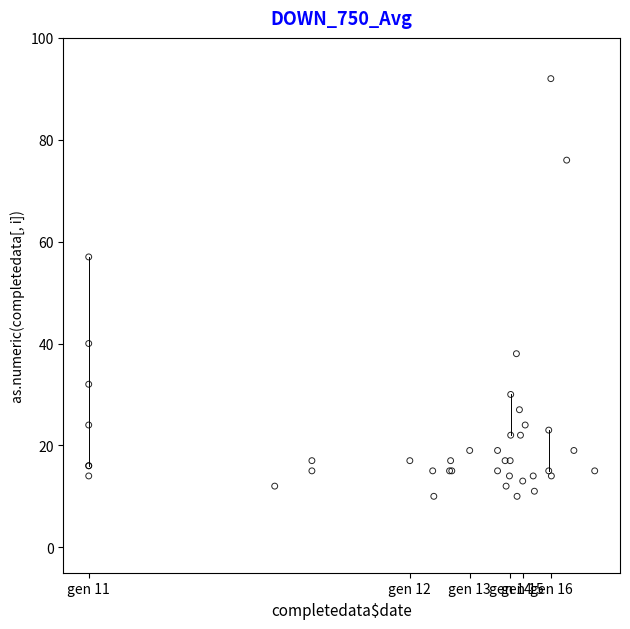

What Y value in the scatter plot is closest to 51?

57